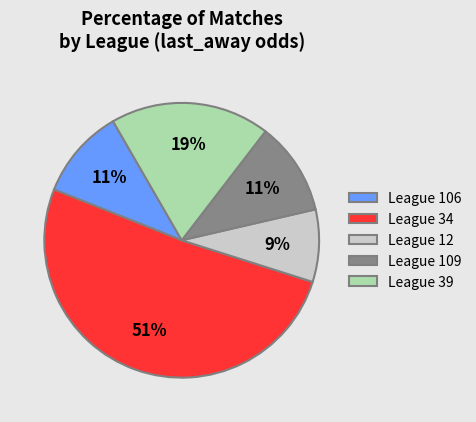

Do League 39 and League 34 together represent more than half of the pie?

Yes